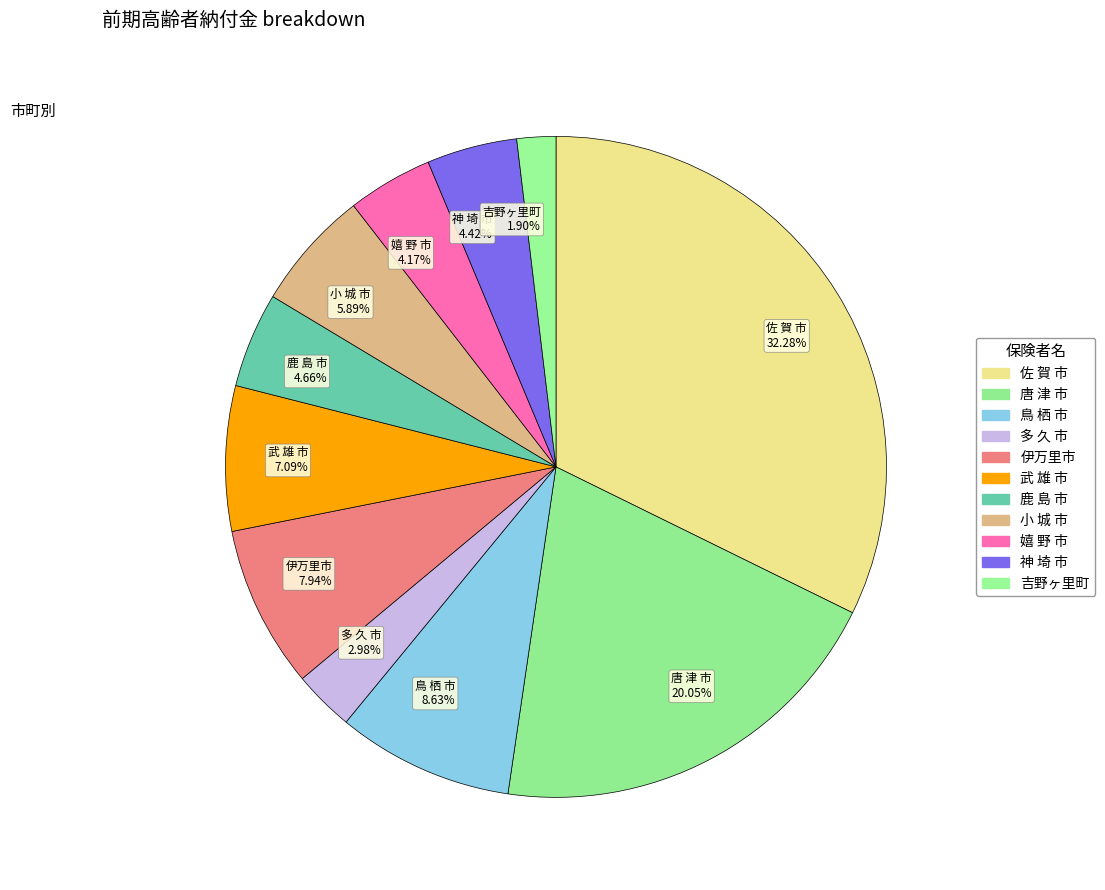

Which slice is the smallest?

吉野ヶ里町